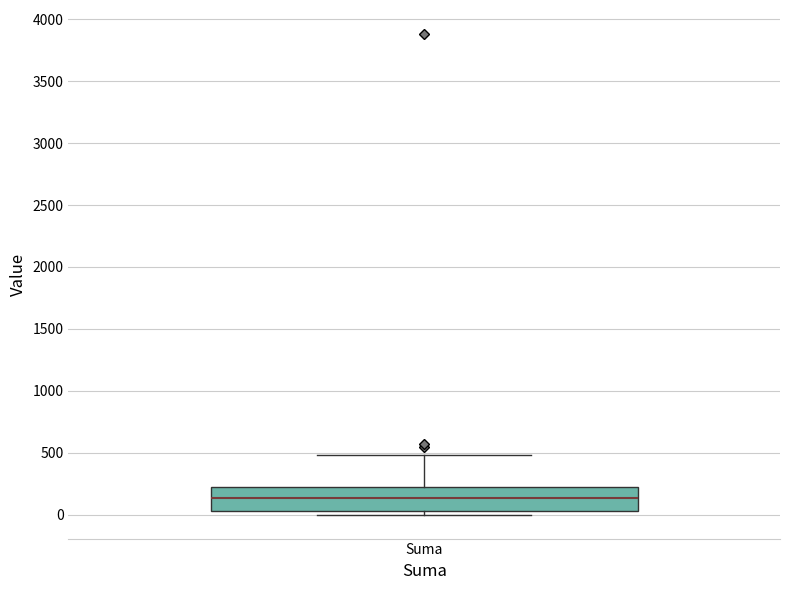

Read this box plot against the y-axis: the position of the median line, the range covered by the box, and the ends of both whiskers. The values are not printed on the chart, so give them approximately, as read against the axis.

median 150, box 50 to 200, whiskers 0 to 500